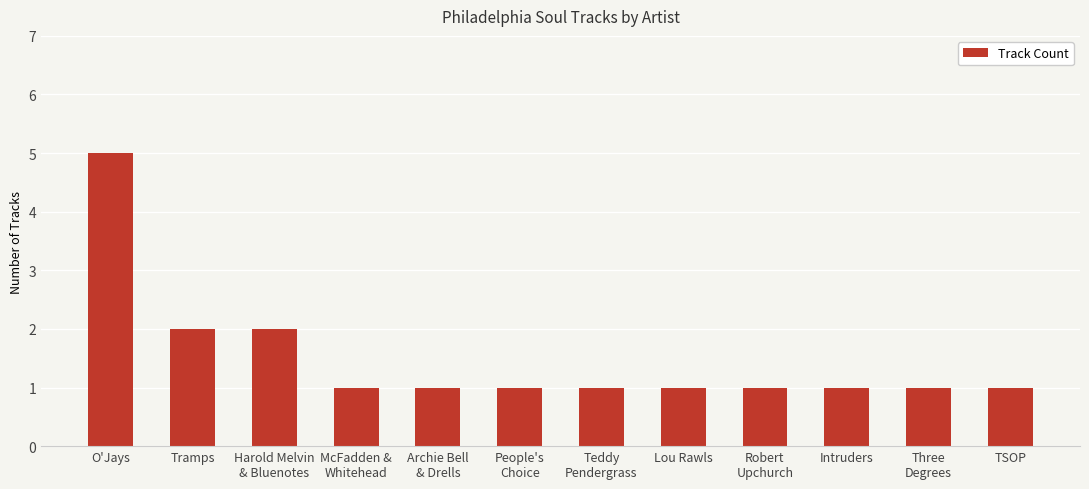

The chart shows a value of 1 at Tramps. True or false?

False